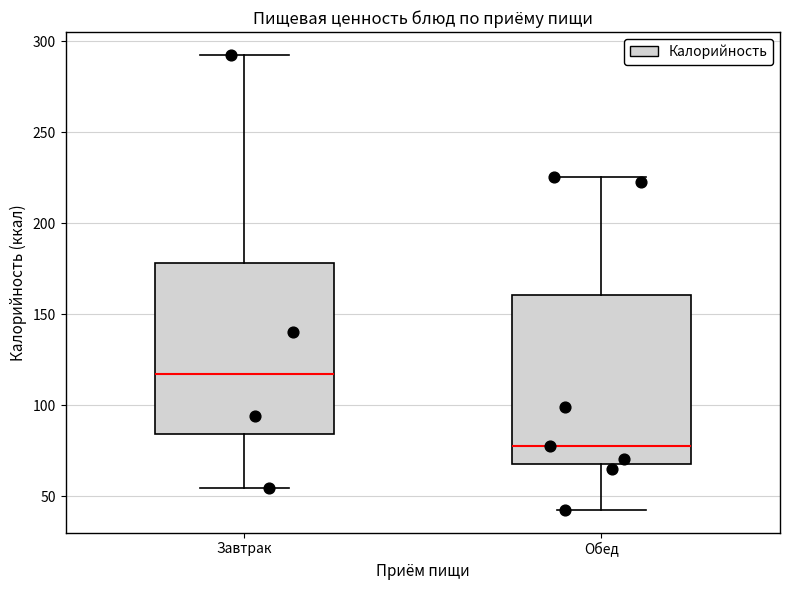

Where does the lower whisker of the box for Обед end on the y-axis? The values are not printed on the chart, so give them approximately, as read against the axis.

45